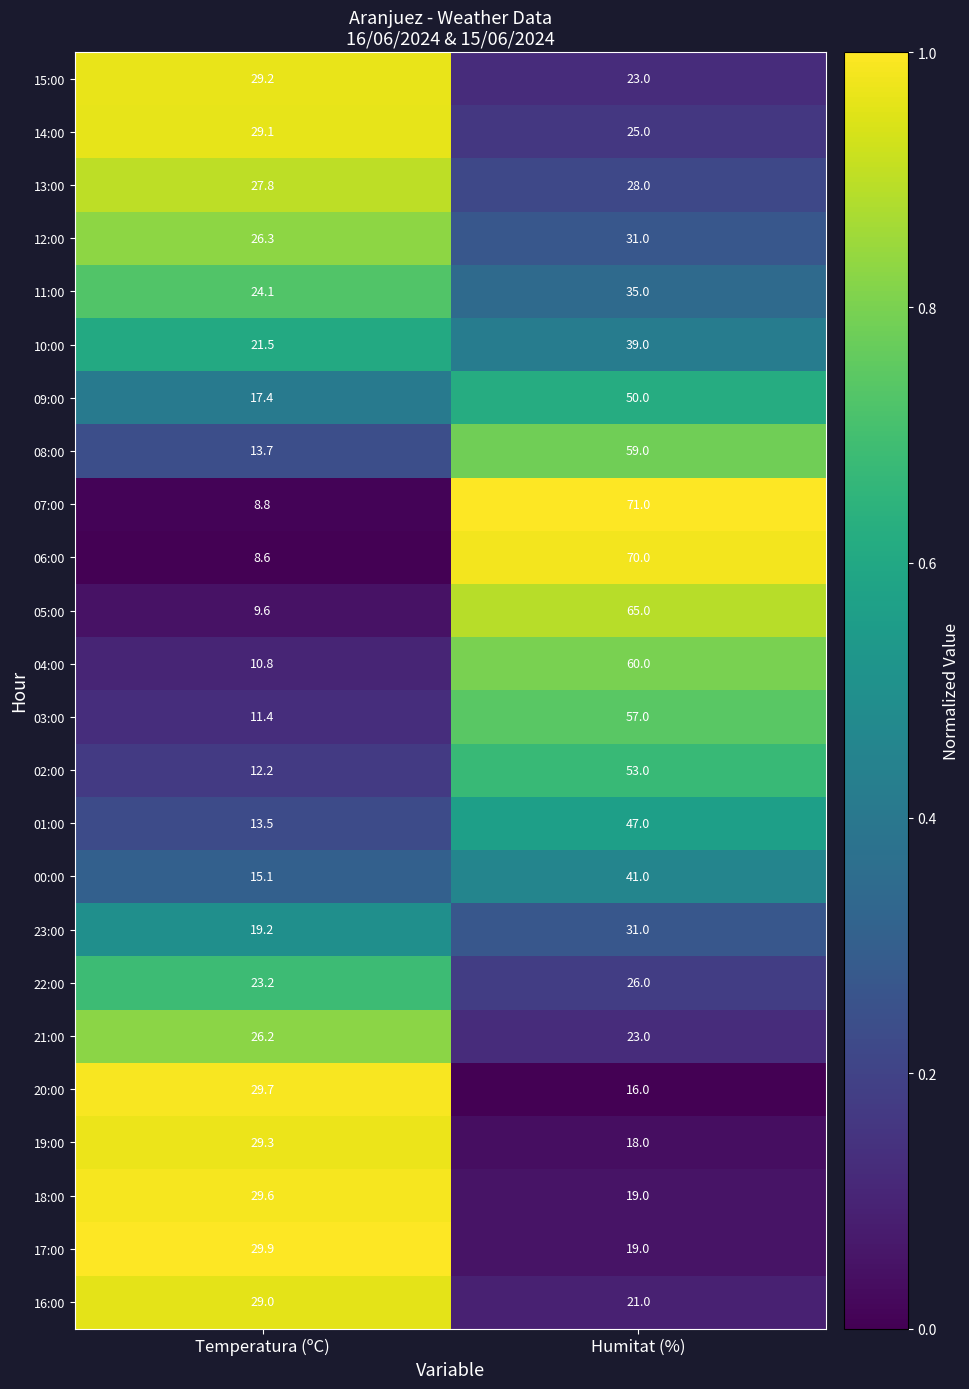

The 08:00 series shows 39.5 at Humitat (%). True or false?

False